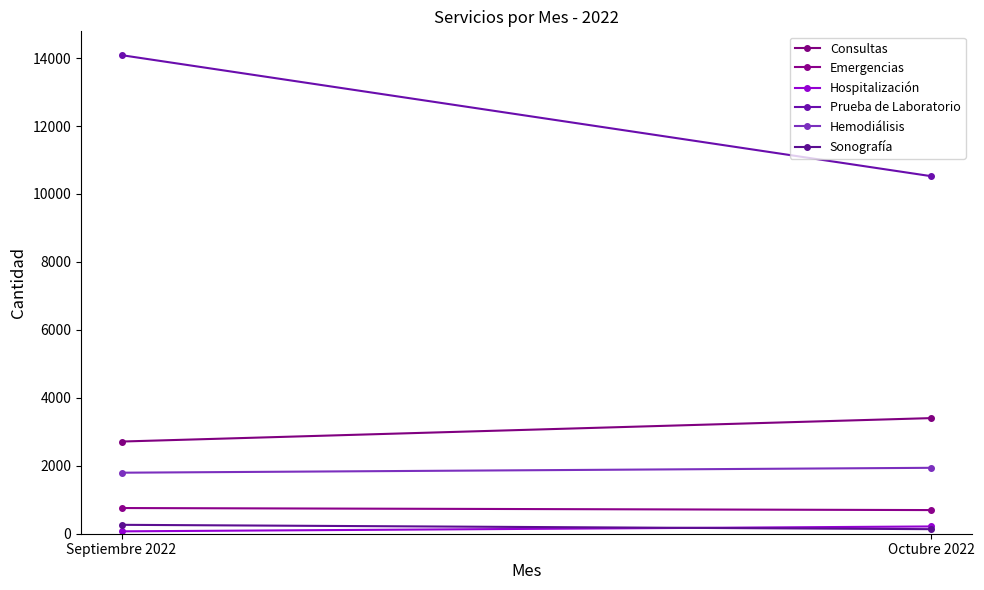

Between Septiembre 2022 and Octubre 2022, which series saw the biggest shift?

Prueba de Laboratorio